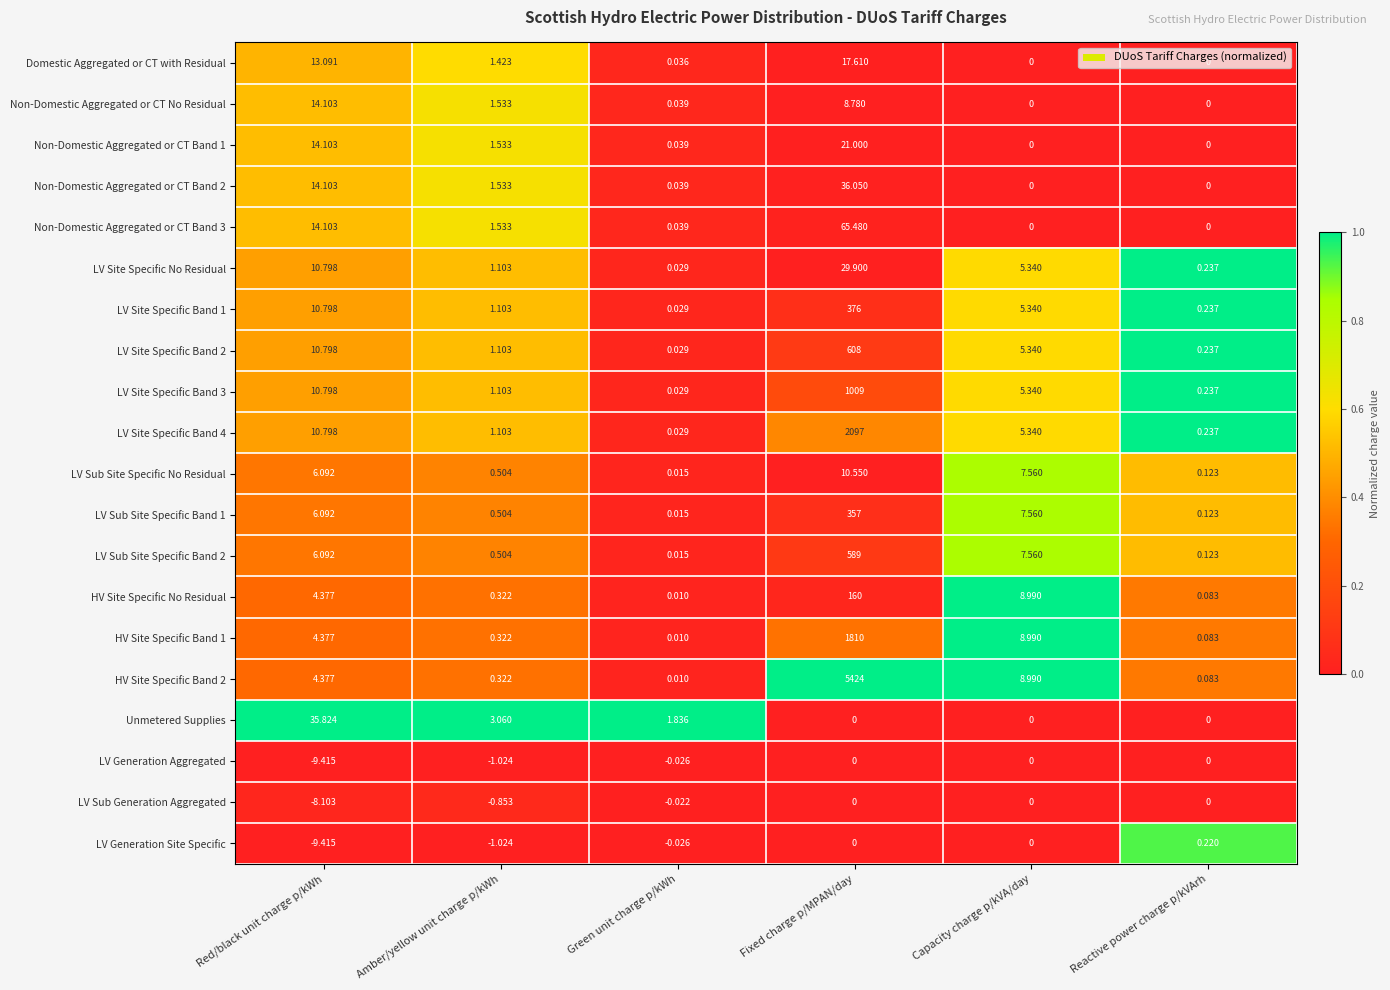

Where is LV Sub Site Specific Band 2 nearest to the value 294?

Capacity charge p/kVA/day